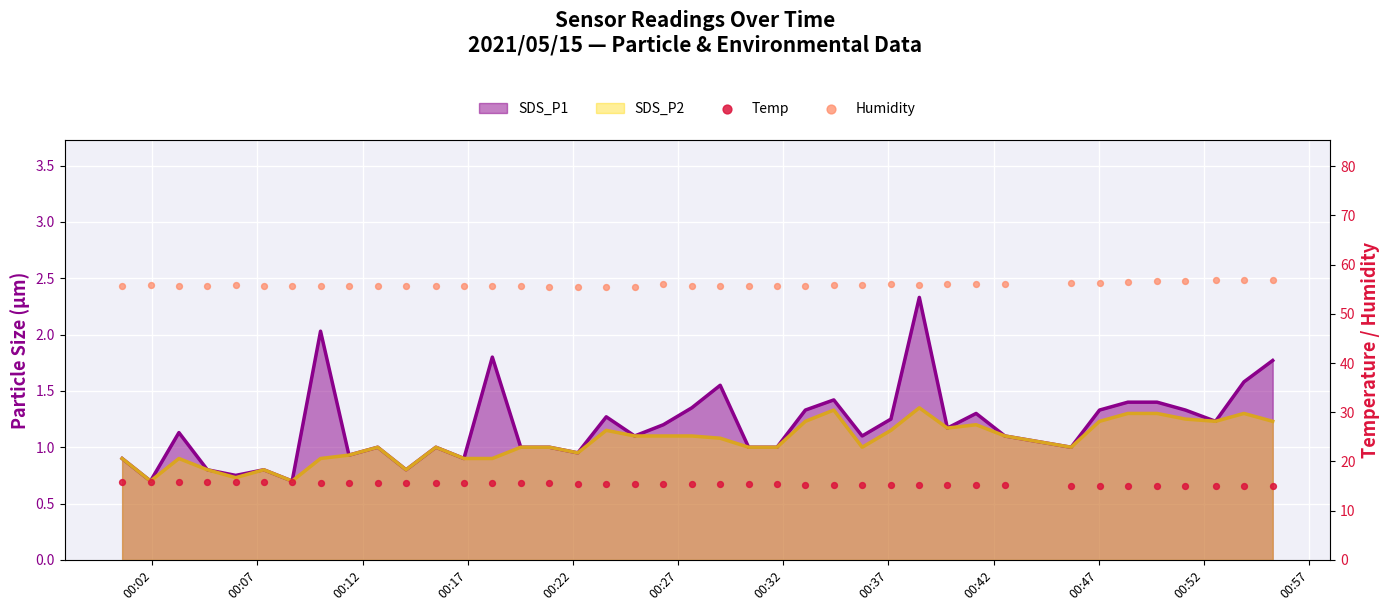

At how many categories does at least one series exceed 39?

40